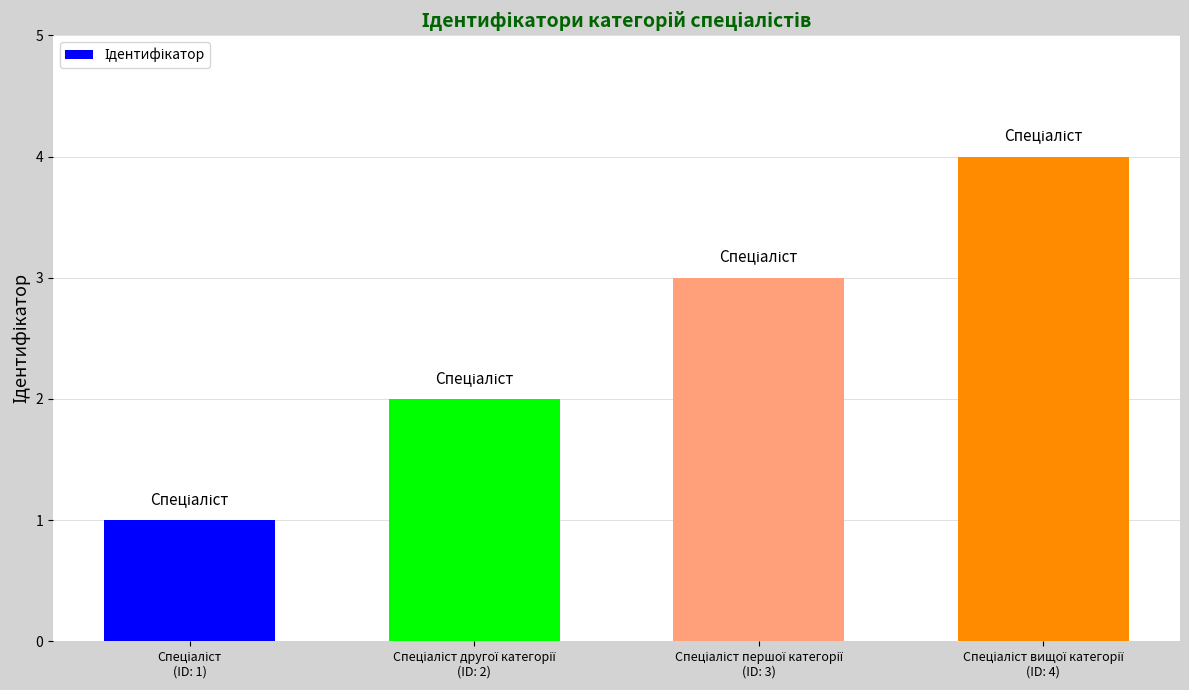

What is the greatest value displayed?

4